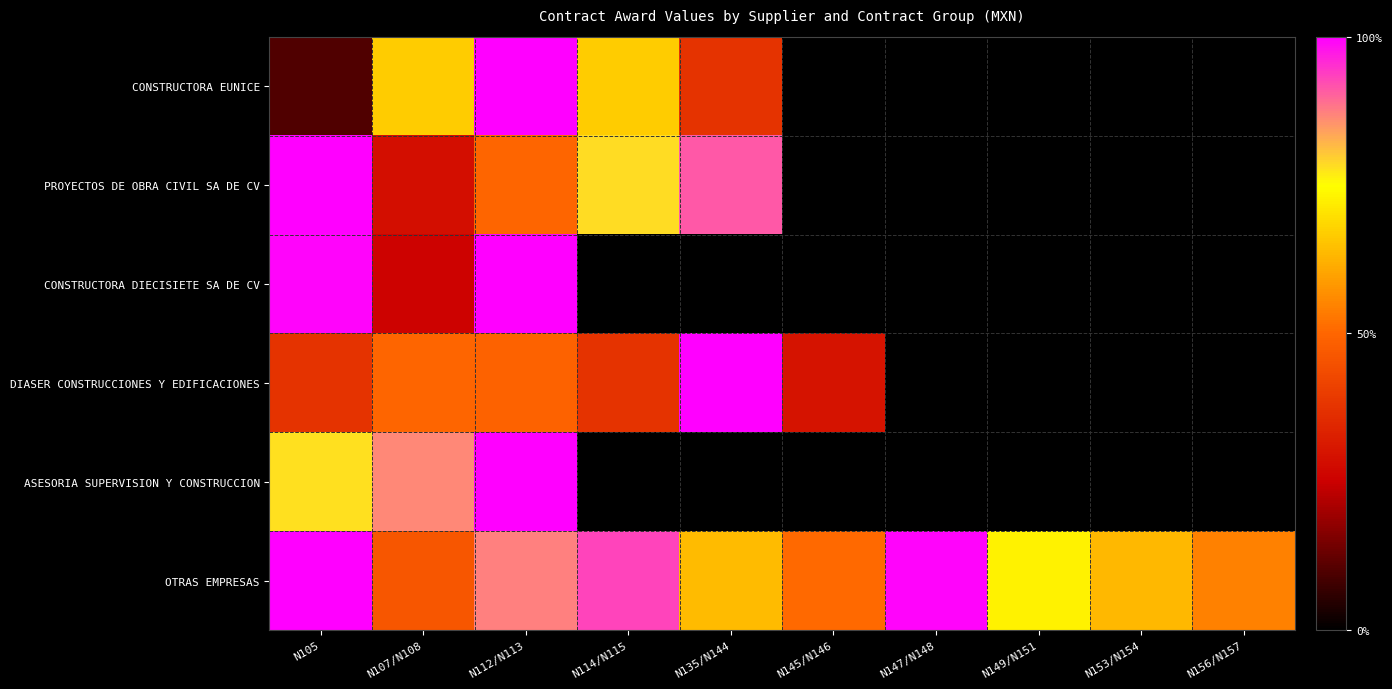

What is the highest value of the PROYECTOS DE OBRA CIVIL SA DE CV series?

1.0